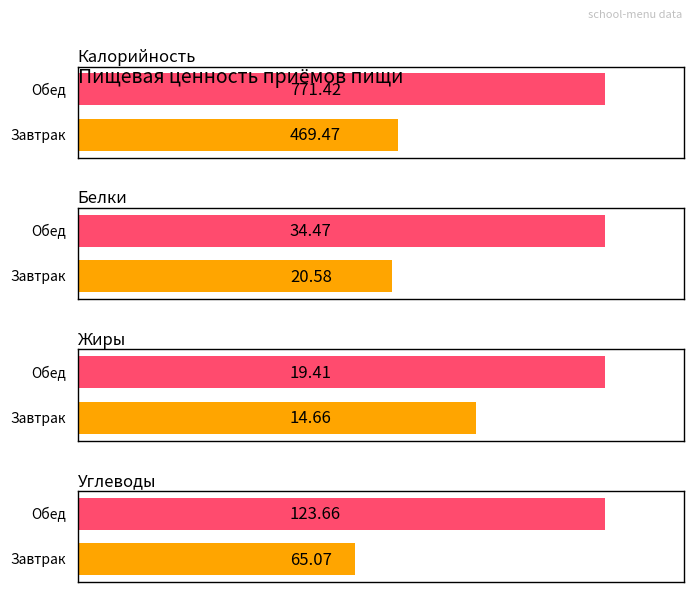

Is the value of Углеводы at Завтрак greater than the value of Белки at Завтрак?

Yes